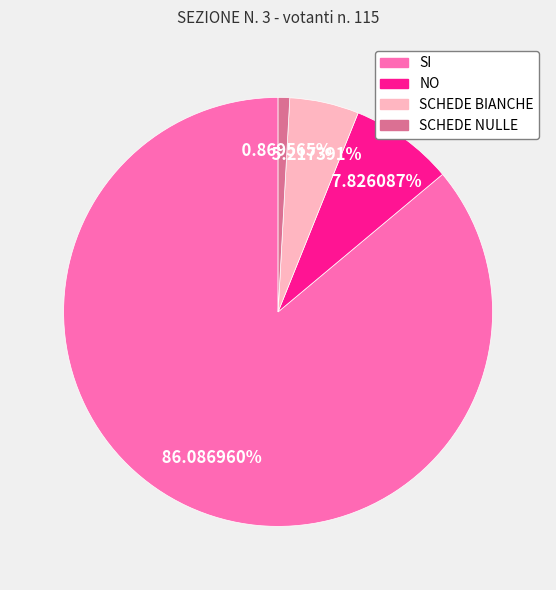

Which slice represents more than half of the pie?

SI